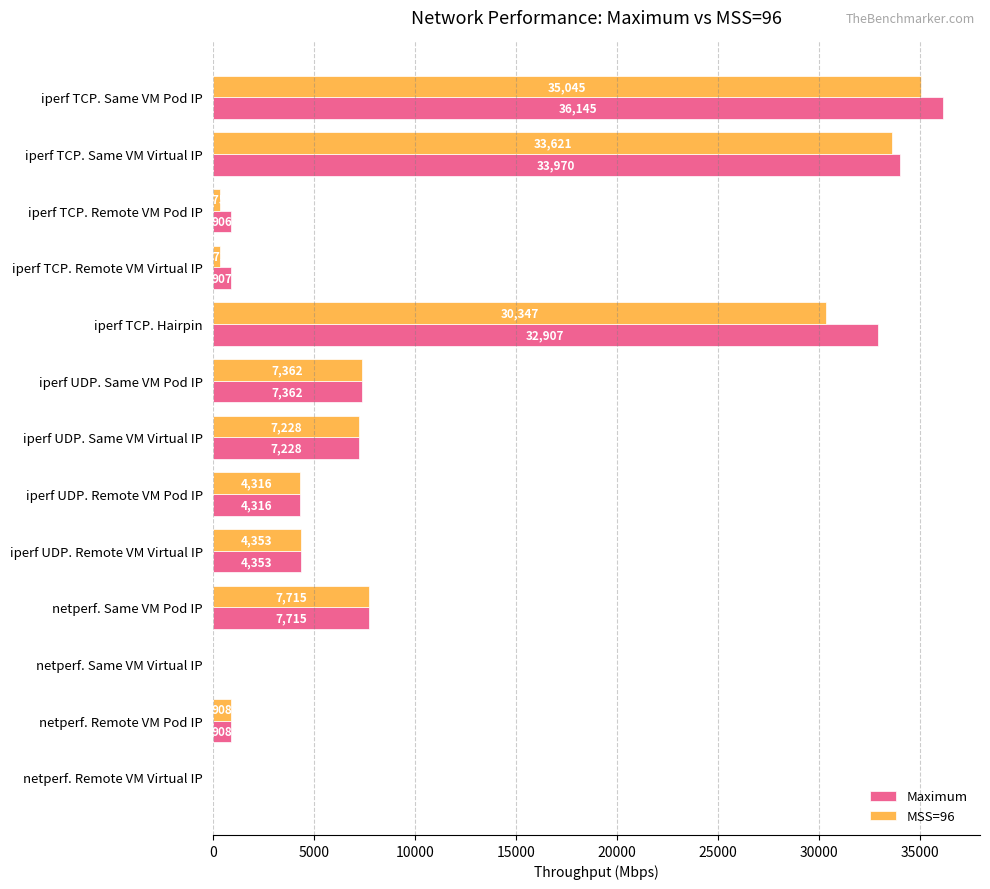

What is the total value across all series at iperf TCP. Remote VM Virtual IP?

1280.0